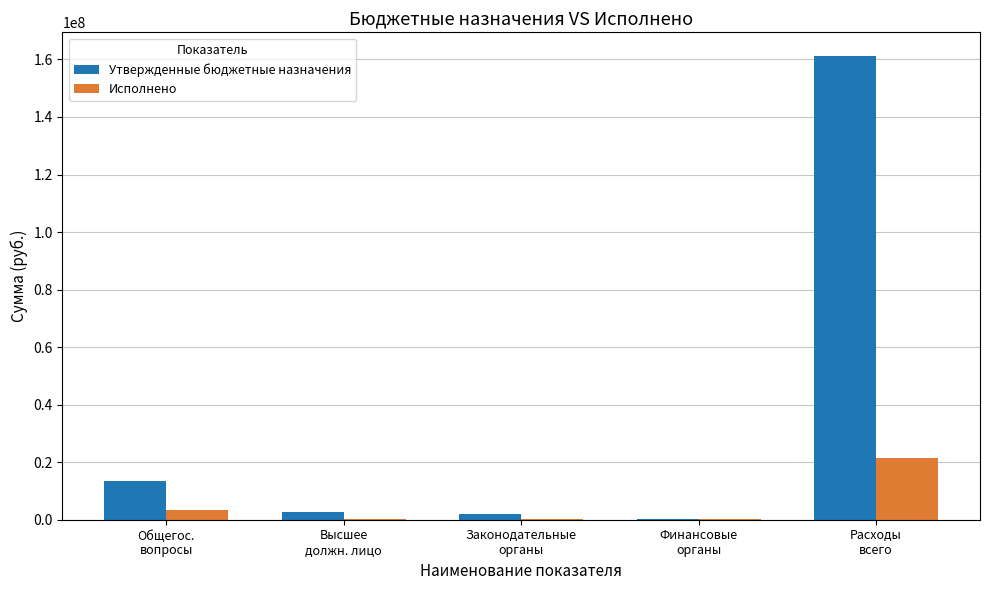

What is the maximum value shown in the chart?

161355349.5